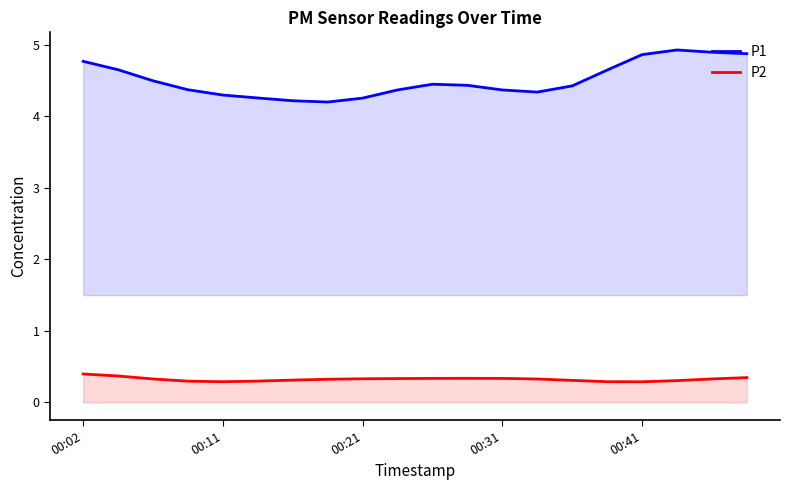

At which label does P1 reach its minimum?

7